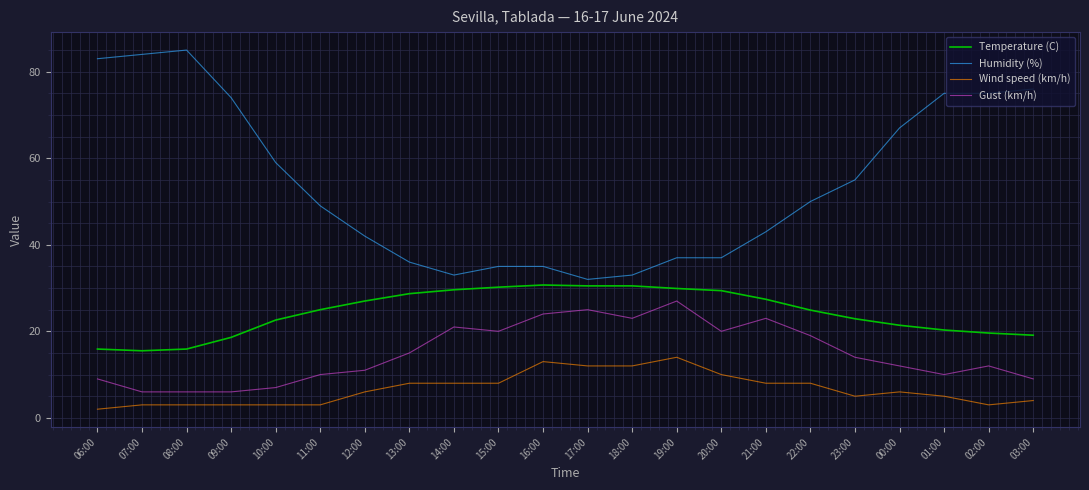

At which category does Humidity (%) reach its first local valley?

14:00